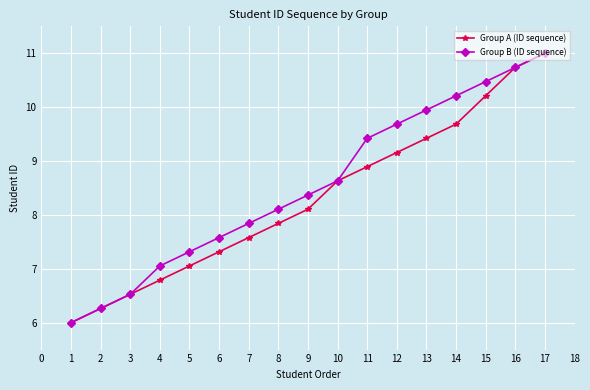

How many series are shown in this chart?

2